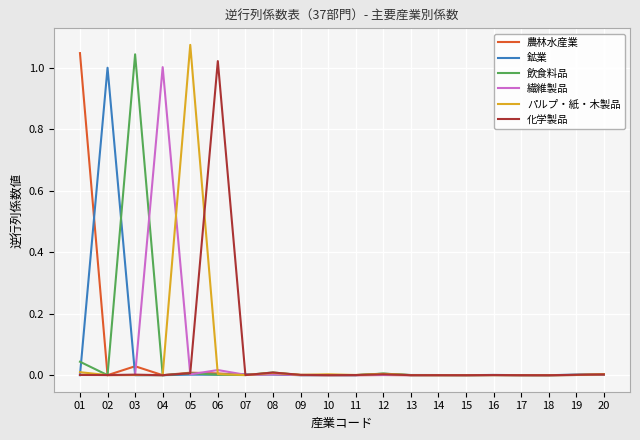

Which category has the highest value in the パルプ・紙・木製品 series?

05